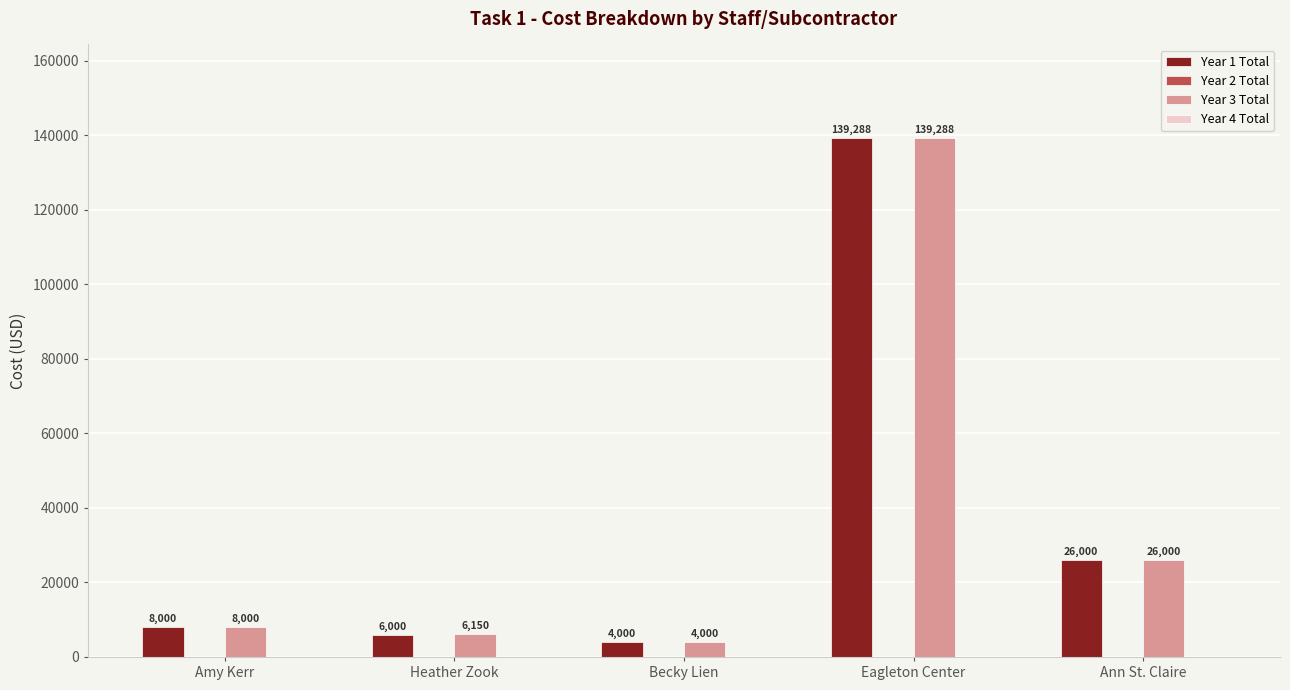

At which label is Year 3 Total closest to 71644?

Ann St. Claire